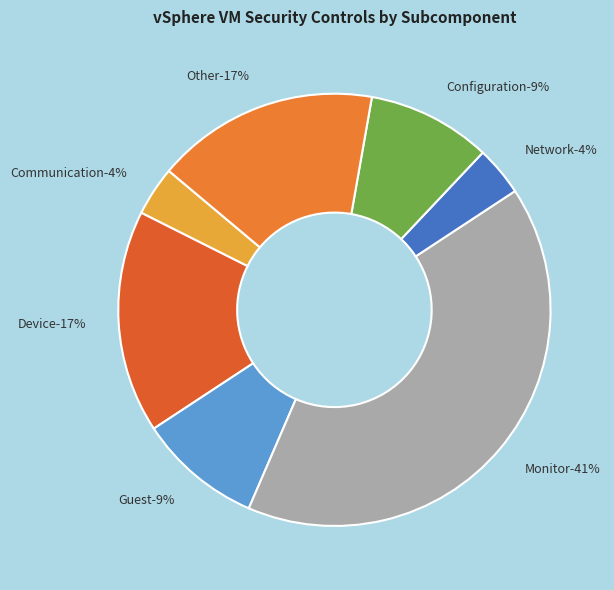

What percentage do Other and Monitor together represent?

57.4%